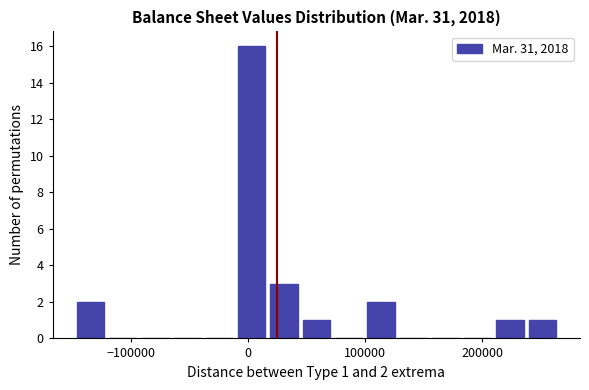

Read against the x-axis, roughly where is the centre of the tallest bar?

0